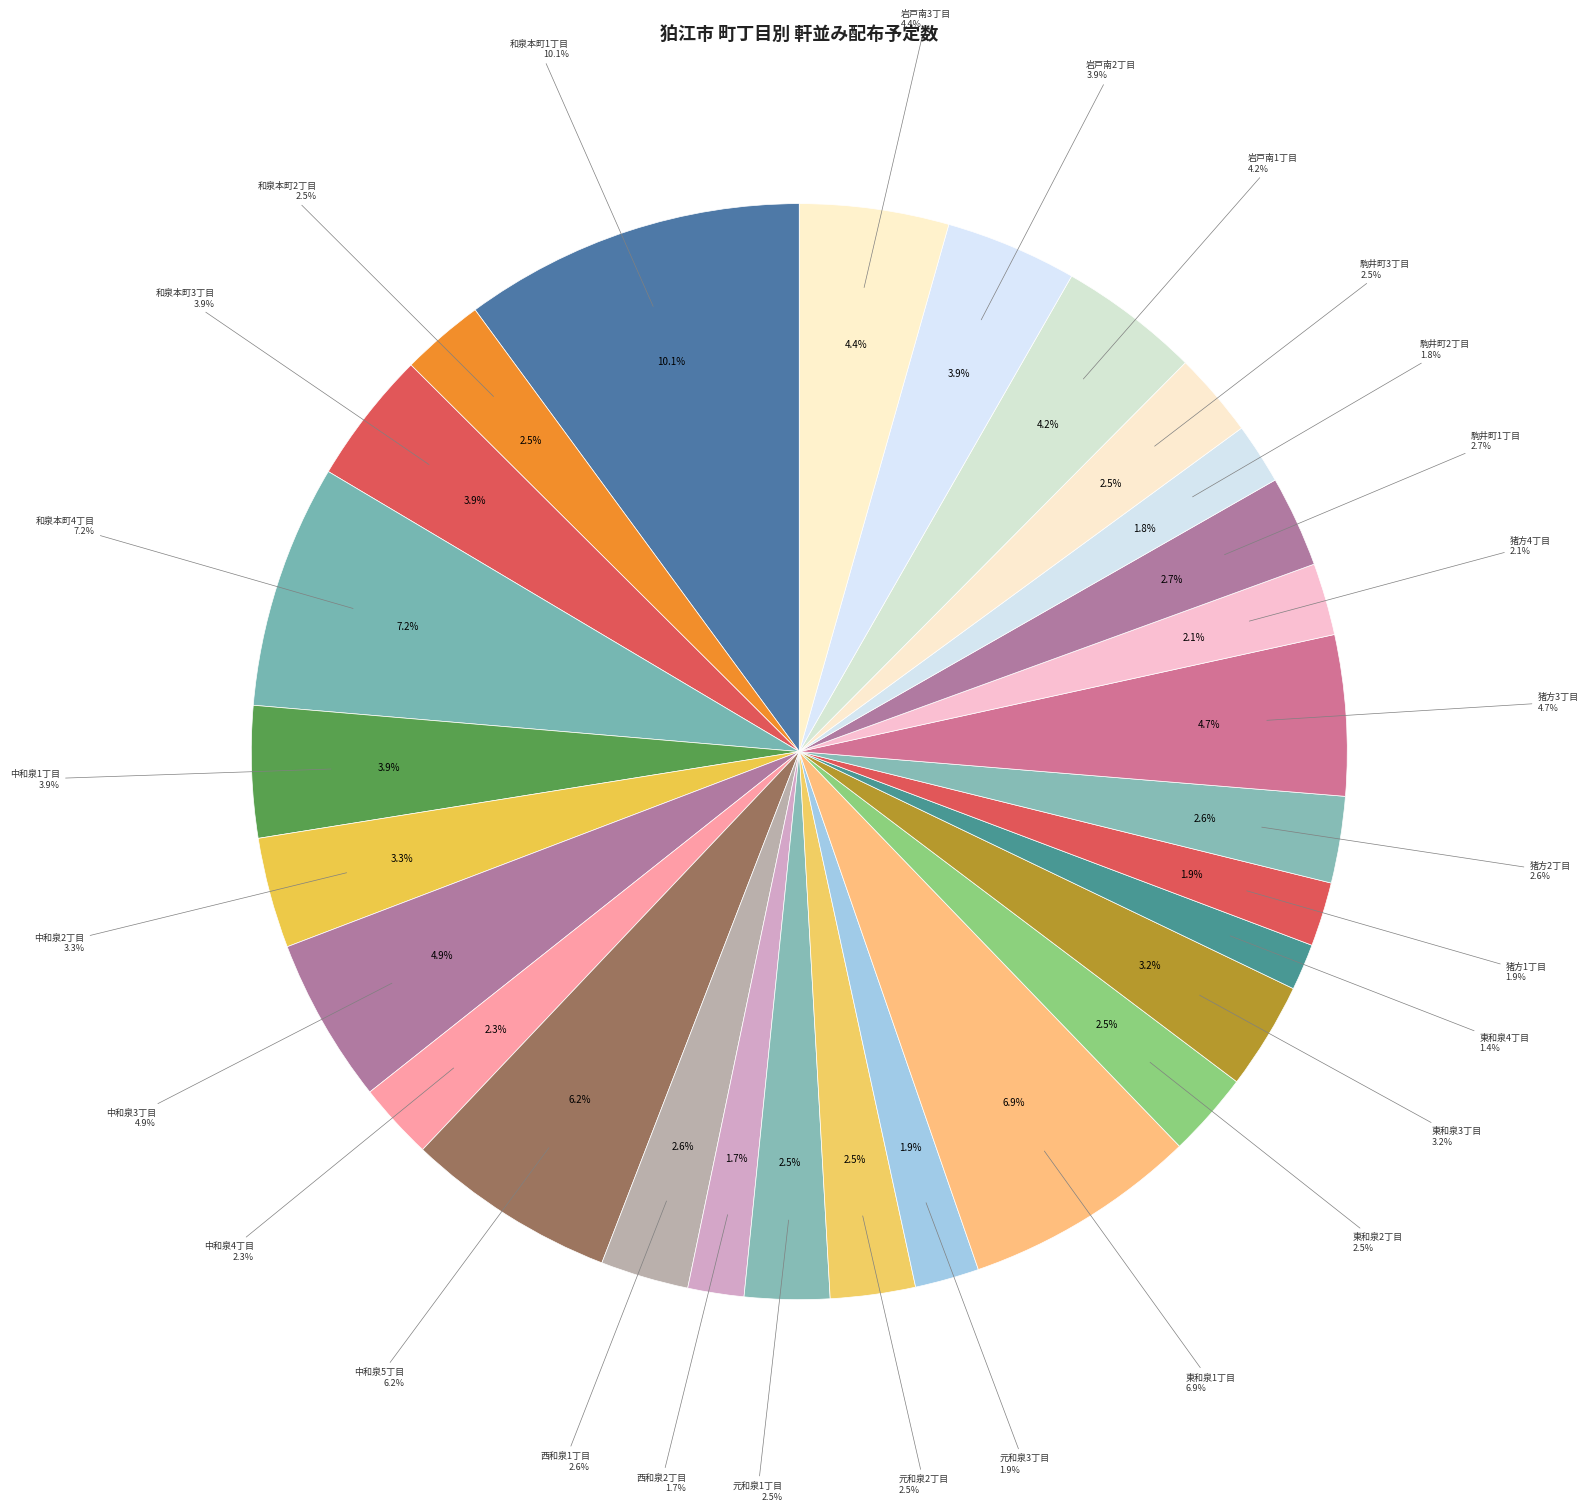

Rank the categories by value from lowest to highest.

東和泉4丁目, 西和泉2丁目, 駒井町2丁目, 元和泉3丁目, 猪方1丁目, 猪方4丁目, 中和泉4丁目, 和泉本町2丁目, 元和泉1丁目, 元和泉2丁目, 東和泉2丁目, 駒井町3丁目, 猪方2丁目, 西和泉1丁目, 駒井町1丁目, 東和泉3丁目, 中和泉2丁目, 中和泉1丁目, 岩戸南2丁目, 和泉本町3丁目, 岩戸南1丁目, 岩戸南3丁目, 猪方3丁目, 中和泉3丁目, 中和泉5丁目, 東和泉1丁目, 和泉本町4丁目, 和泉本町1丁目